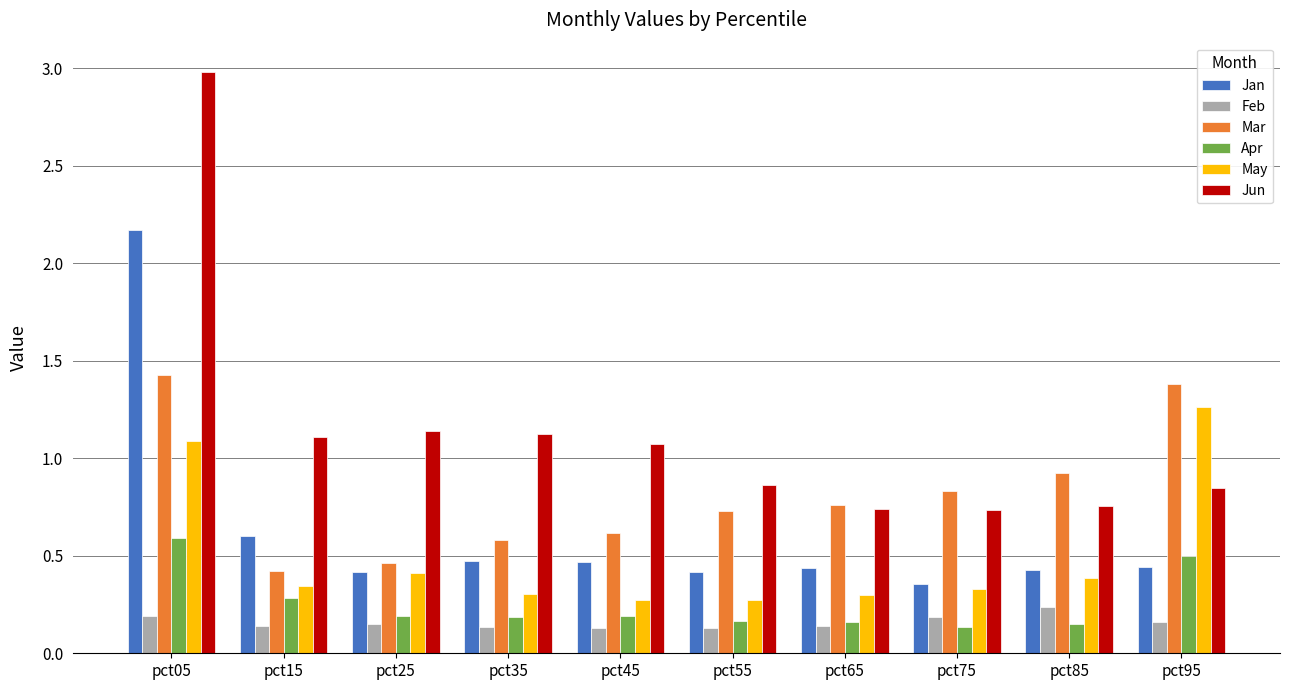

Which series has the largest total across all categories?

Jun